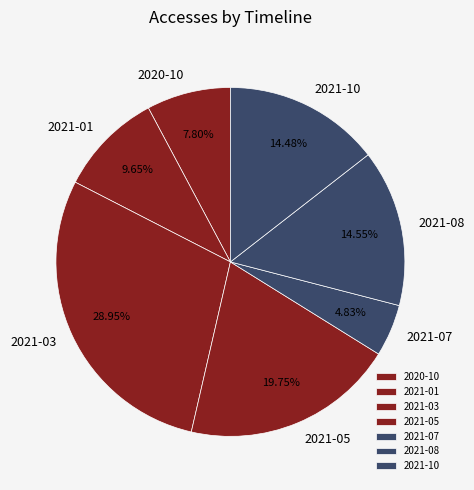

Does 2021-03 account for over 50% of the chart?

No